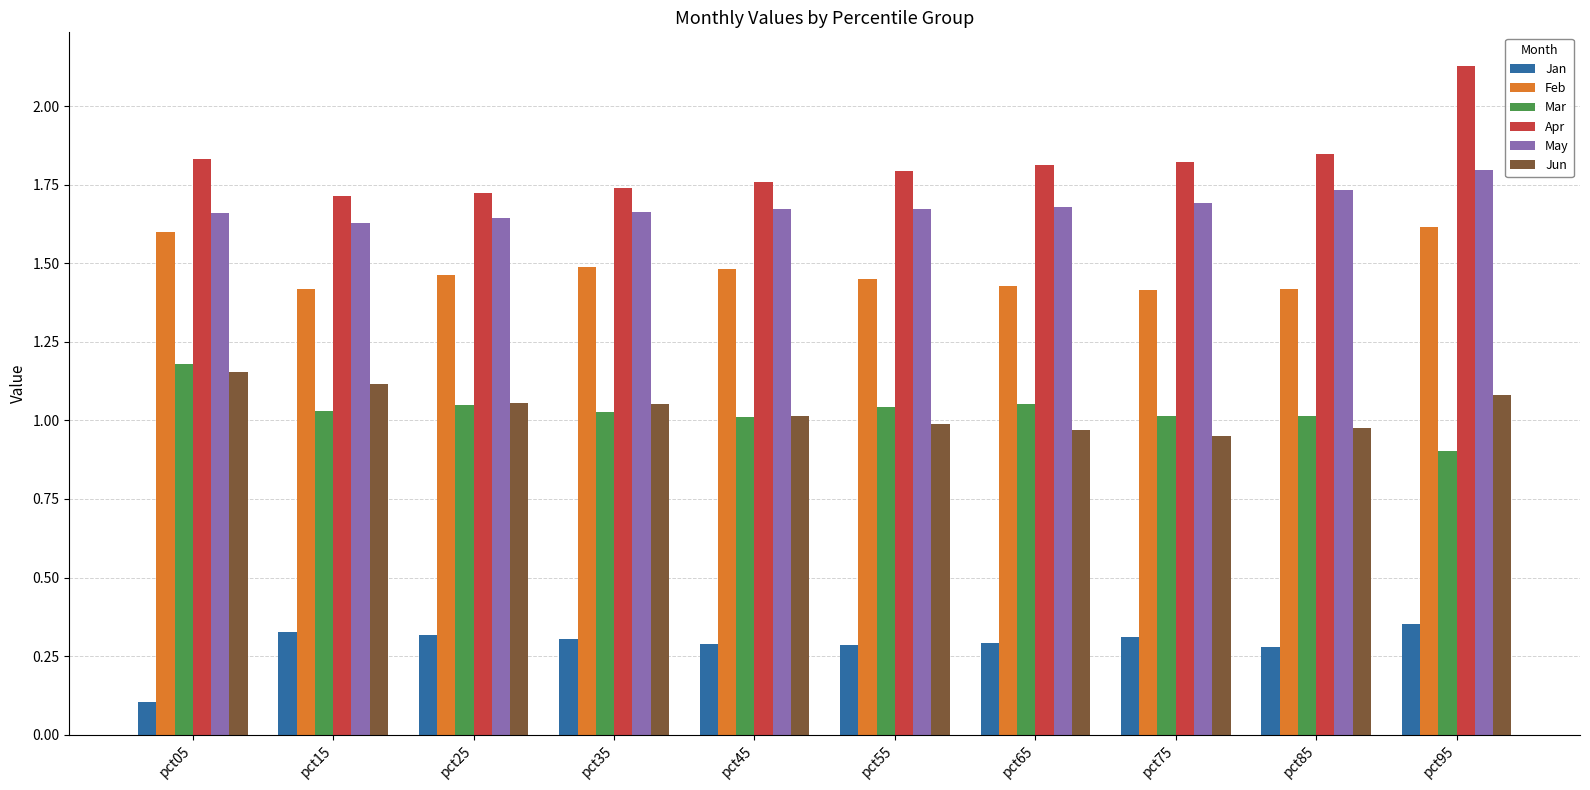

What is the sum of the May values at pct35 and pct85?

3.4